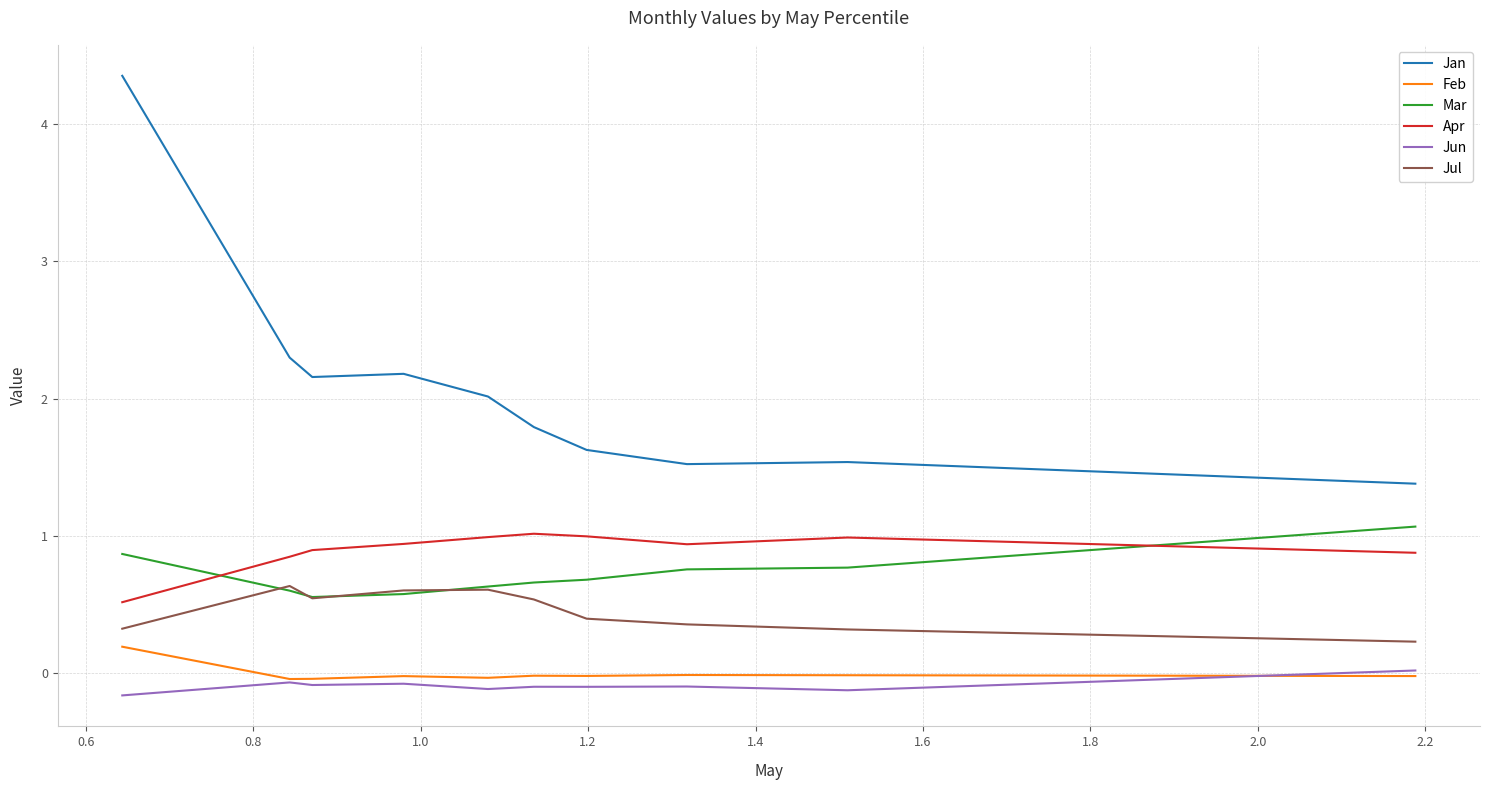

Which series has the widest spread of values?

Jan